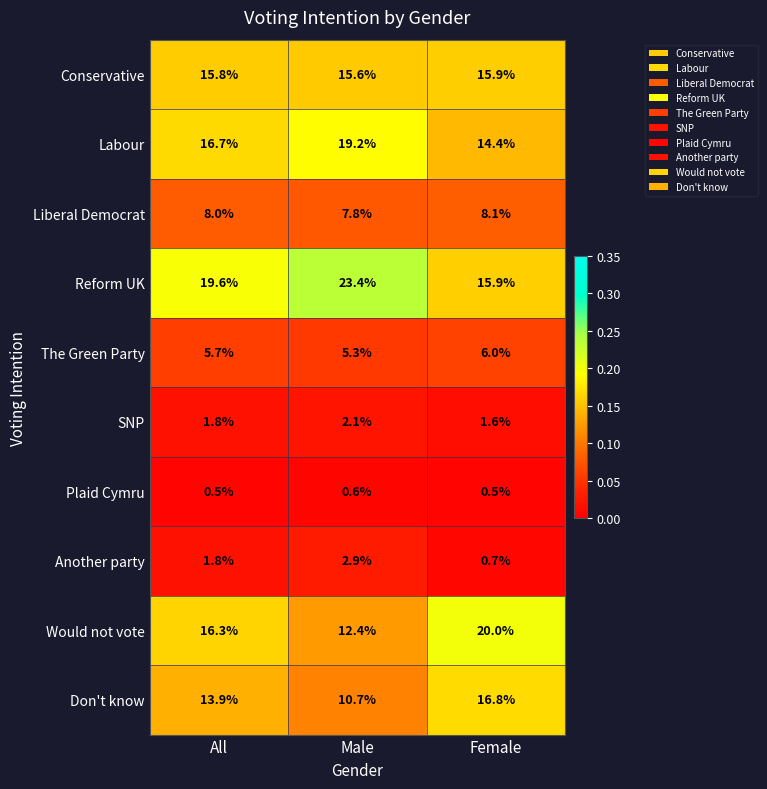

Which category has the highest value in the Another party series?

Male